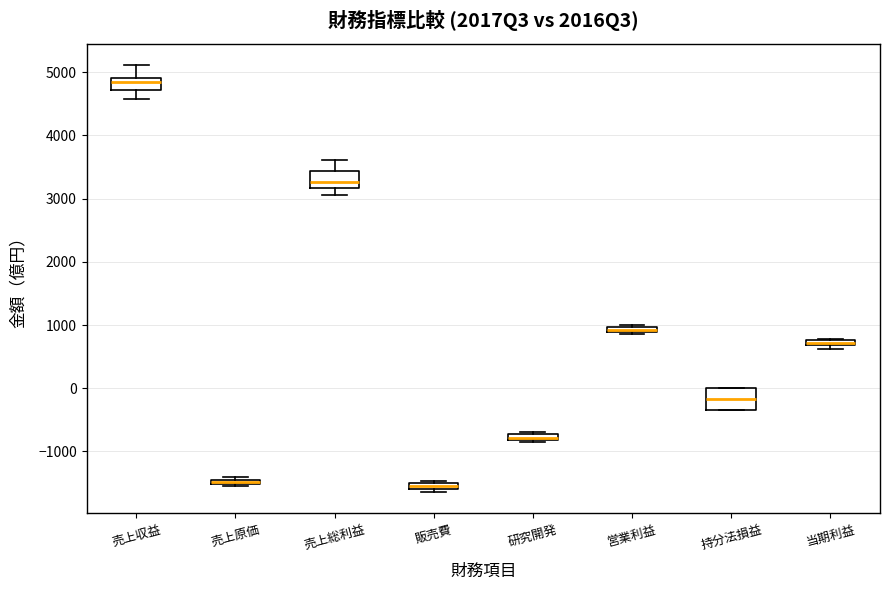

Where is the lower edge of the box for 持分法損益 on the y-axis? The values are not printed on the chart, so give them approximately, as read against the axis.

-300